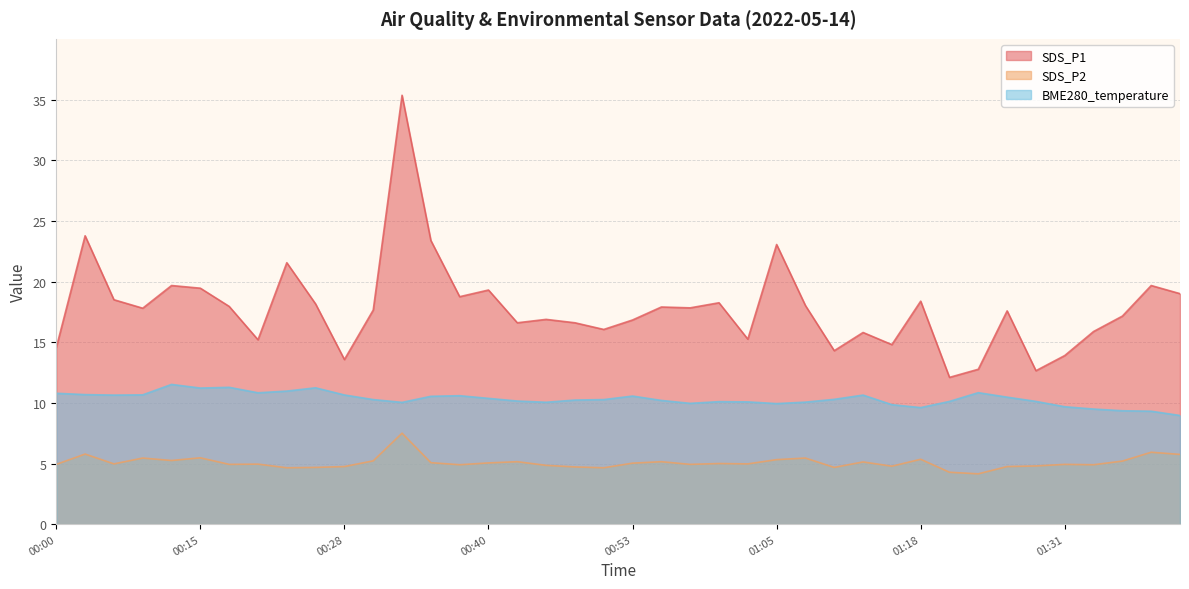

Which series changed the most between 00:40 and 01:13?

SDS_P1